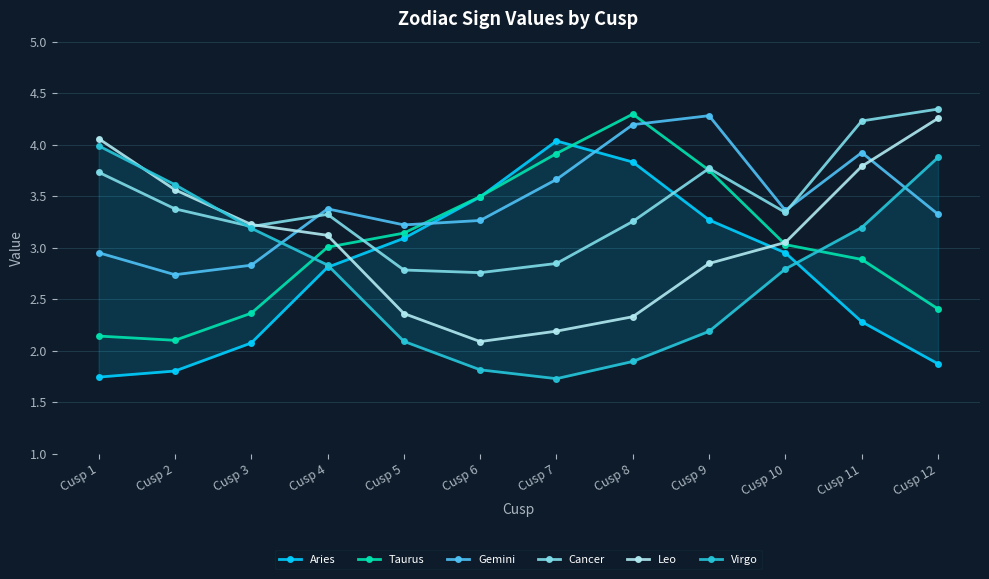

Reading left to right, what are all the values shown in this chart?

Aries: Cusp 1=1.7	Cusp 2=1.8	Cusp 3=2.1	Cusp 4=2.8	Cusp 5=3.1	Cusp 6=3.5	Cusp 7=4.0	Cusp 8=3.8	Cusp 9=3.3	Cusp 10=3.0	Cusp 11=2.3	Cusp 12=1.9
Taurus: Cusp 1=2.1	Cusp 2=2.1	Cusp 3=2.4	Cusp 4=3.0	Cusp 5=3.1	Cusp 6=3.5	Cusp 7=3.9	Cusp 8=4.3	Cusp 9=3.8	Cusp 10=3.0	Cusp 11=2.9	Cusp 12=2.4
Gemini: Cusp 1=3.0	Cusp 2=2.7	Cusp 3=2.8	Cusp 4=3.4	Cusp 5=3.2	Cusp 6=3.3	Cusp 7=3.7	Cusp 8=4.2	Cusp 9=4.3	Cusp 10=3.4	Cusp 11=3.9	Cusp 12=3.3
Cancer: Cusp 1=3.7	Cusp 2=3.4	Cusp 3=3.2	Cusp 4=3.3	Cusp 5=2.8	Cusp 6=2.8	Cusp 7=2.8	Cusp 8=3.3	Cusp 9=3.8	Cusp 10=3.3	Cusp 11=4.2	Cusp 12=4.3
Leo: Cusp 1=4.1	Cusp 2=3.6	Cusp 3=3.2	Cusp 4=3.1	Cusp 5=2.4	Cusp 6=2.1	Cusp 7=2.2	Cusp 8=2.3	Cusp 9=2.8	Cusp 10=3.1	Cusp 11=3.8	Cusp 12=4.3
Virgo: Cusp 1=4.0	Cusp 2=3.6	Cusp 3=3.2	Cusp 4=2.8	Cusp 5=2.1	Cusp 6=1.8	Cusp 7=1.7	Cusp 8=1.9	Cusp 9=2.2	Cusp 10=2.8	Cusp 11=3.2	Cusp 12=3.9